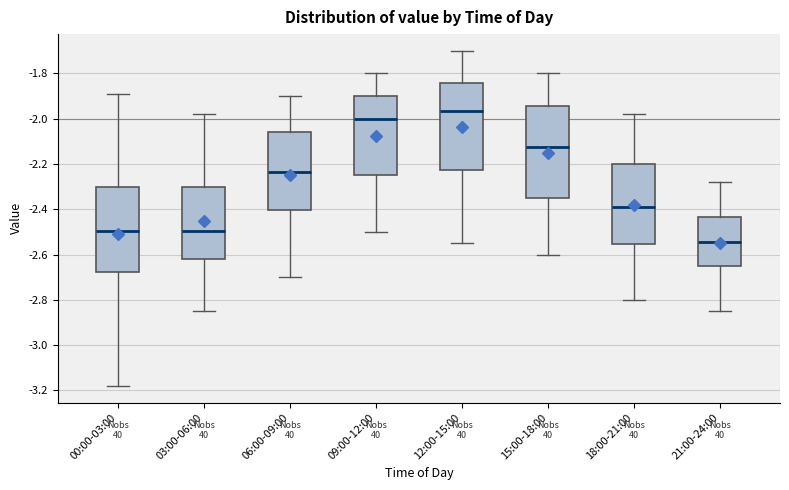

Reading left to right, read every box against the y-axis: the position of its median line, the range the box covers, and the ends of its whiskers. The values are not printed on the chart, so give them approximately, as read against the axis.

00:00-03:00: median -2.50, box -2.68 to -2.30, whiskers -3.18 to -1.88
03:00-06:00: median -2.50, box -2.62 to -2.30, whiskers -2.84 to -1.98
06:00-09:00: median -2.24, box -2.40 to -2.06, whiskers -2.70 to -1.90
09:00-12:00: median -2.00, box -2.24 to -1.90, whiskers -2.50 to -1.80
12:00-15:00: median -1.96, box -2.22 to -1.84, whiskers -2.54 to -1.70
15:00-18:00: median -2.12, box -2.34 to -1.94, whiskers -2.60 to -1.80
18:00-21:00: median -2.38, box -2.56 to -2.20, whiskers -2.80 to -1.98
21:00-24:00: median -2.54, box -2.66 to -2.44, whiskers -2.84 to -2.28